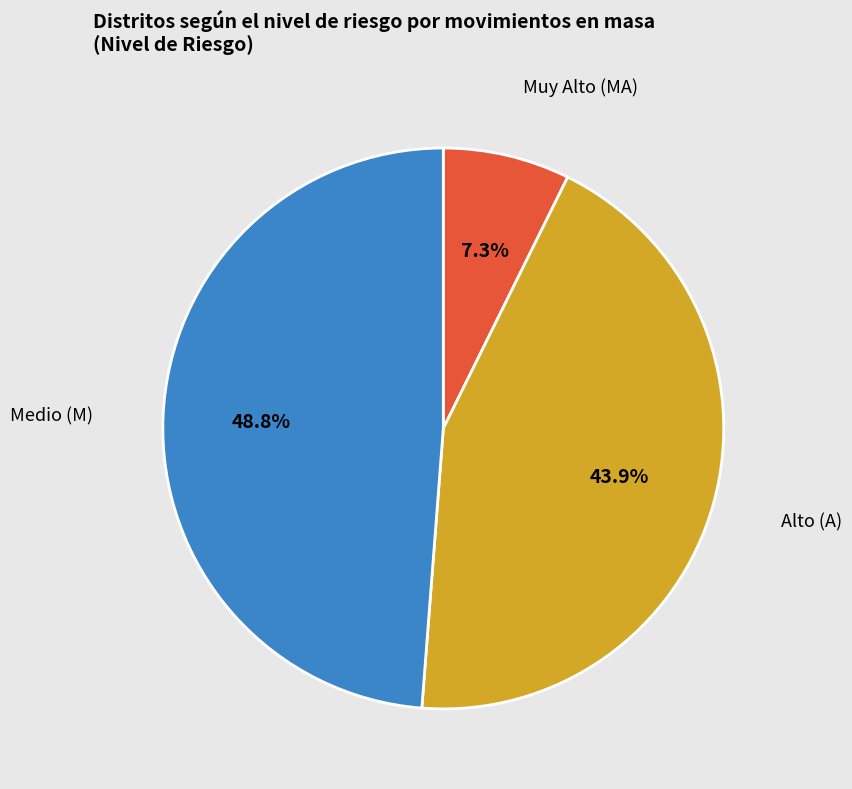

Is there any slice that represents more than half of the pie?

No